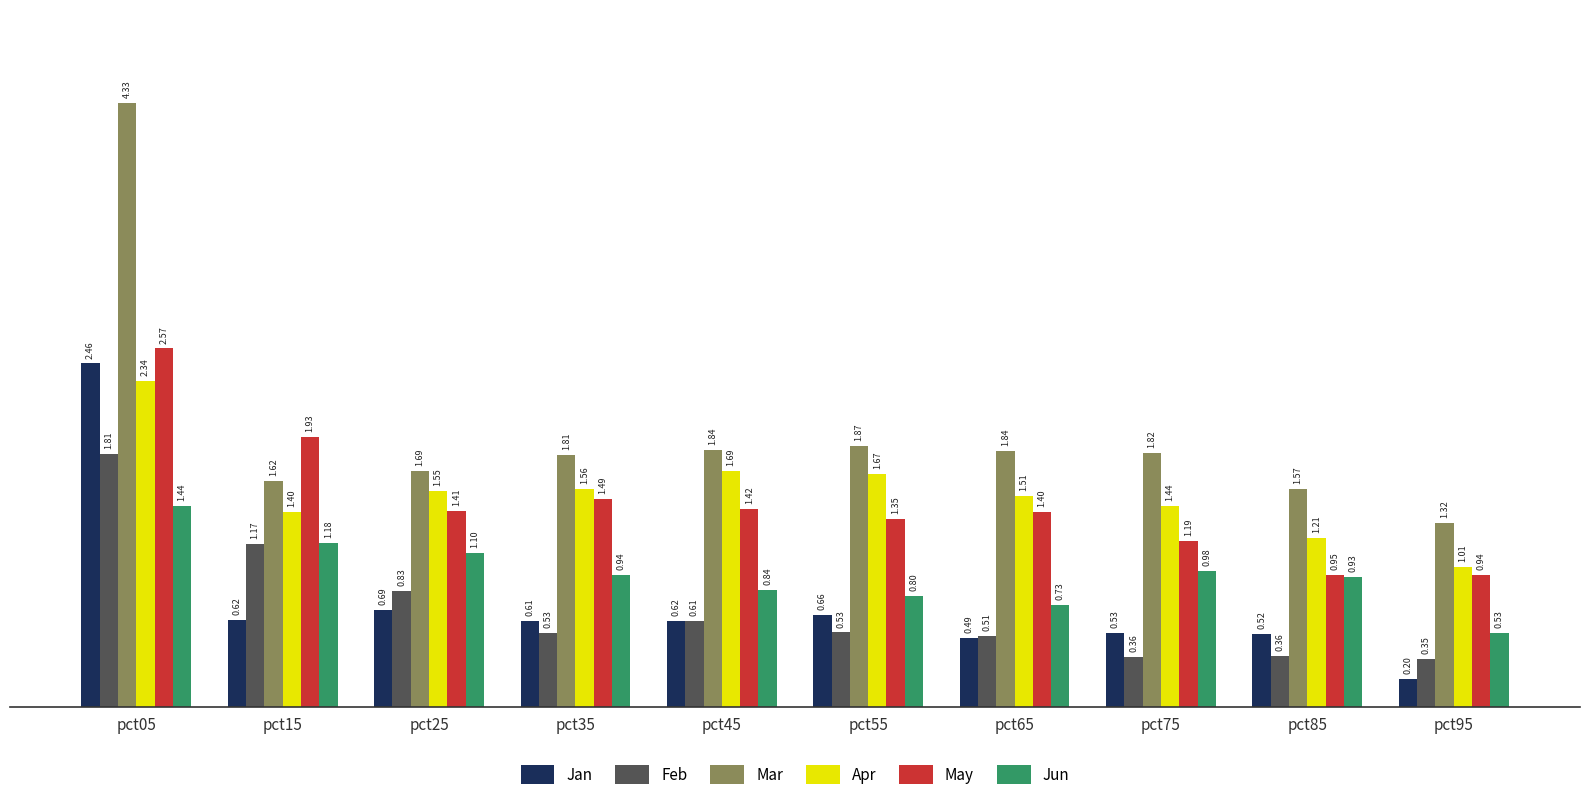

At which label is Jan closest to 1?

pct25